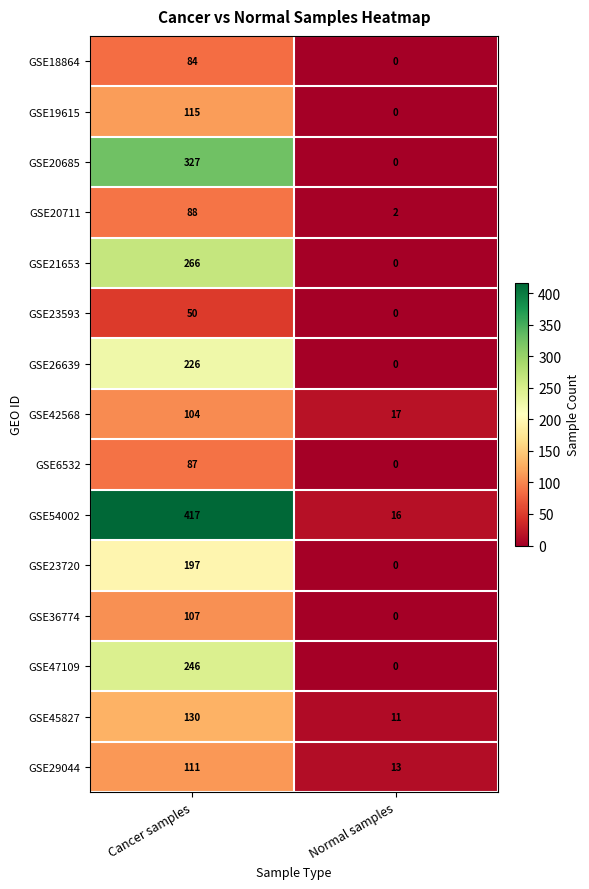

How many series are shown in this chart?

15